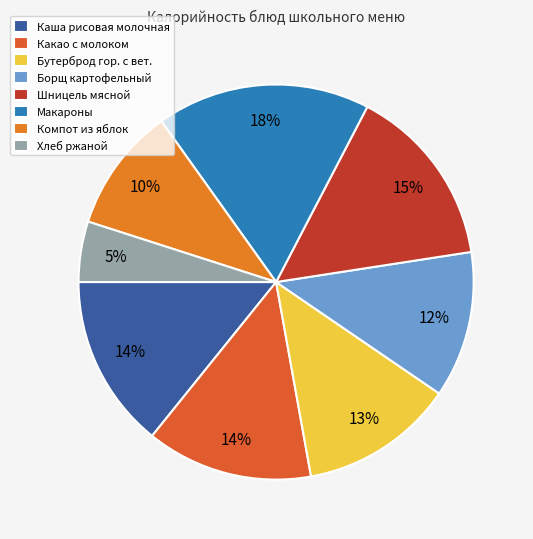

Does Бутерброд гор. с вет. account for over 50% of the chart?

No